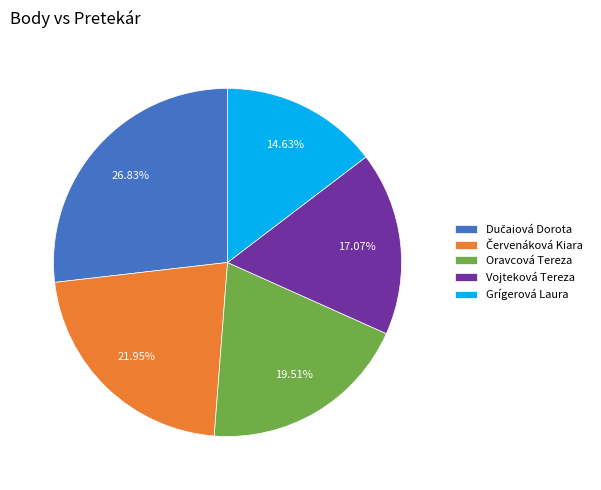

Does Vojteková Tereza represent more than half of the total?

No